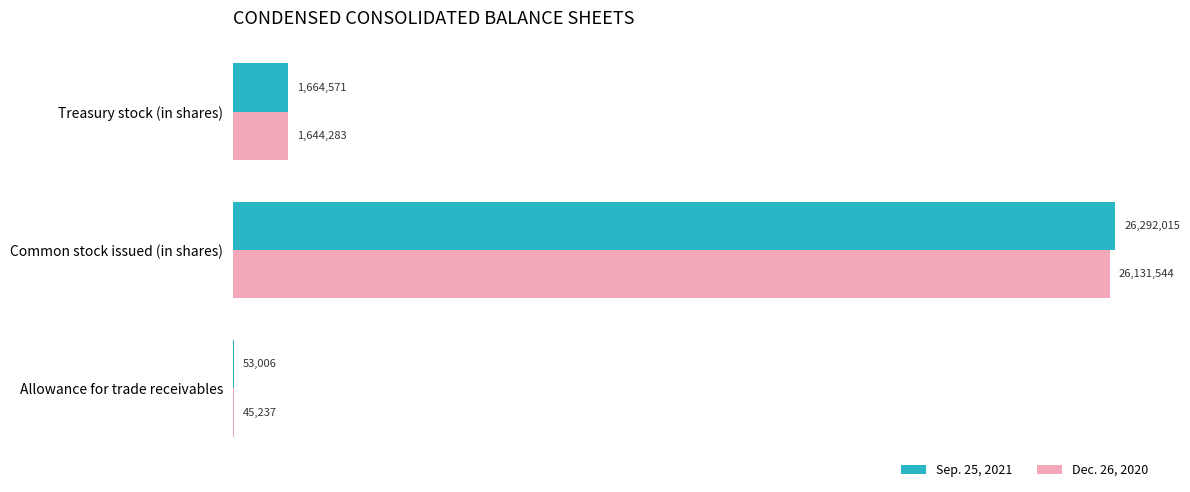

Which series has the largest range (max minus min)?

Sep. 25, 2021